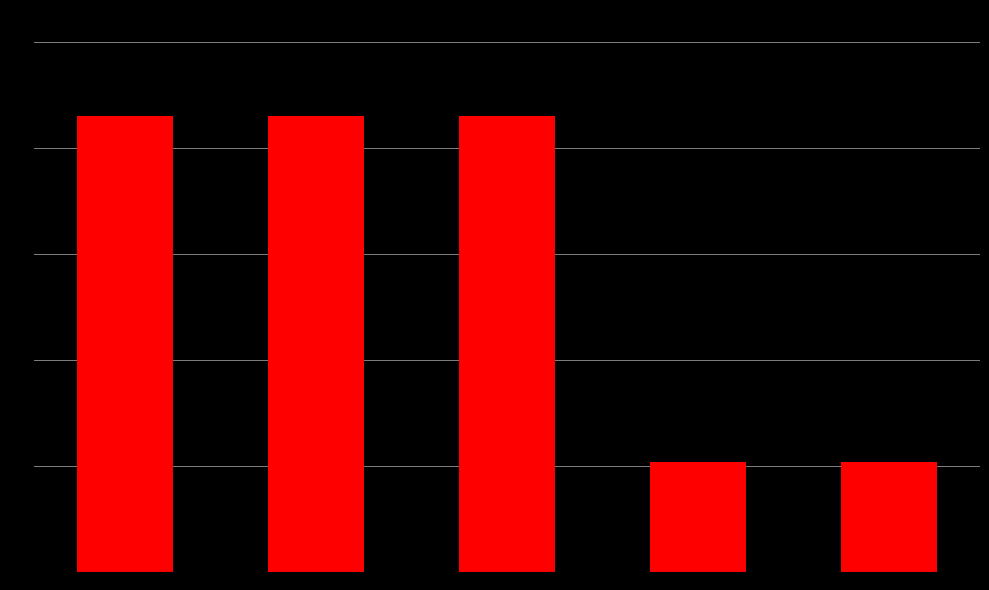

True or false: the data shows 135703224 at Hardcover.

False